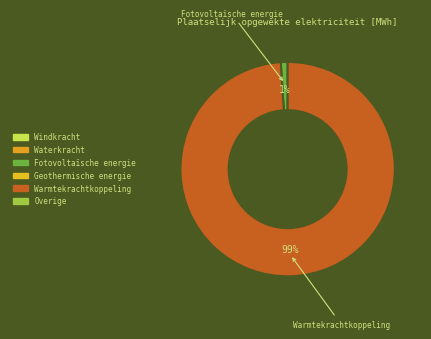

Is there a majority slice in this chart?

Yes